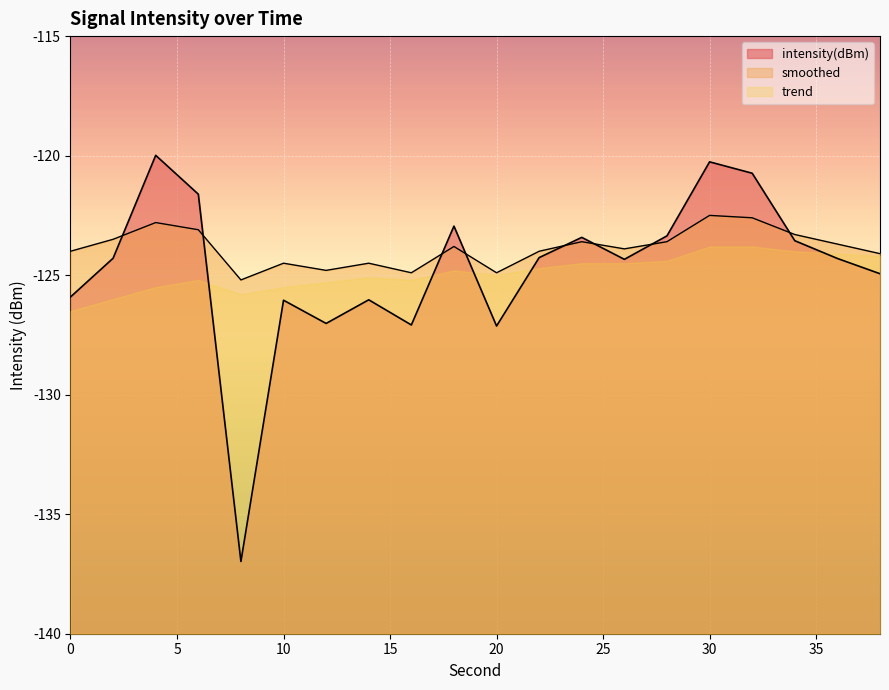

At how many categories does at least one series exceed -120?

1